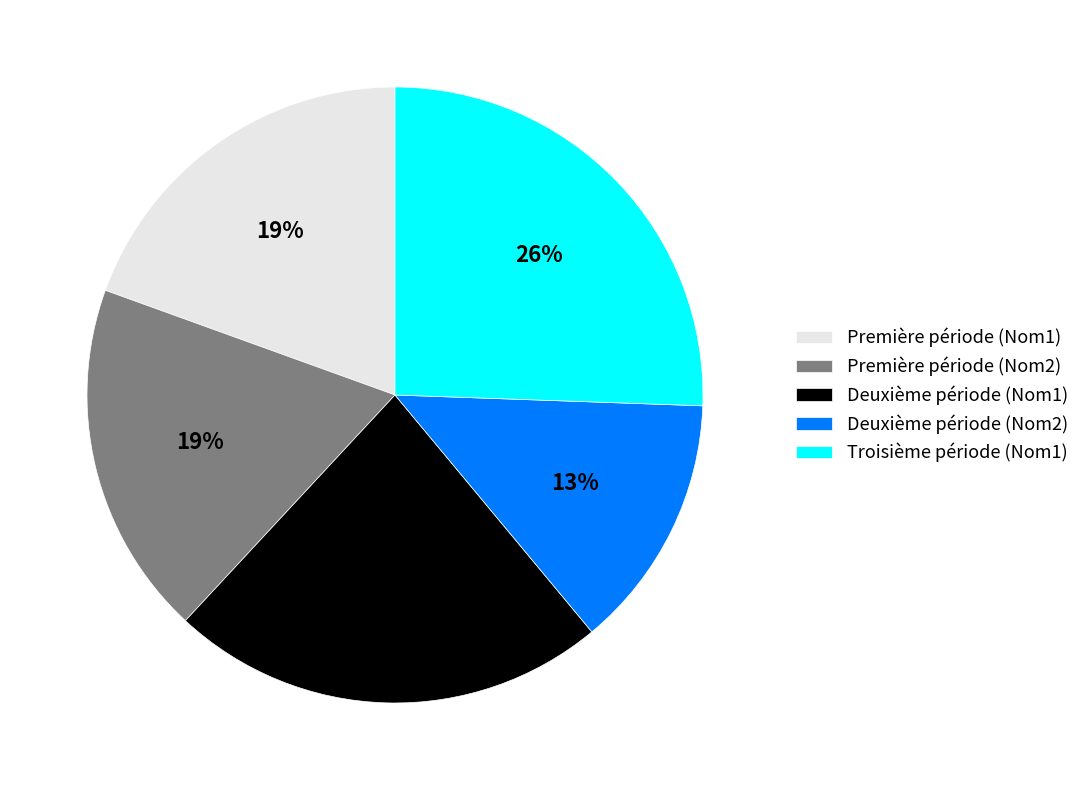

To the nearest percent, what is the combined percentage of Première période (Nom2) and Première période (Nom1)?

38%